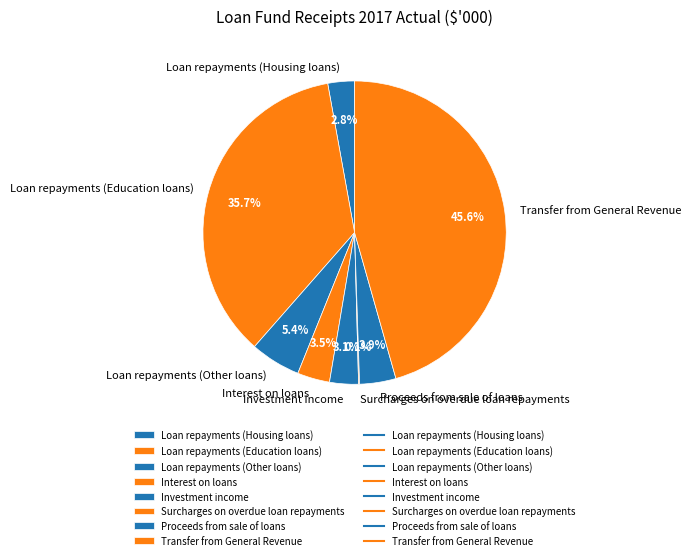

To the nearest percent, what is the difference between the largest and smallest slice percentages?

45%